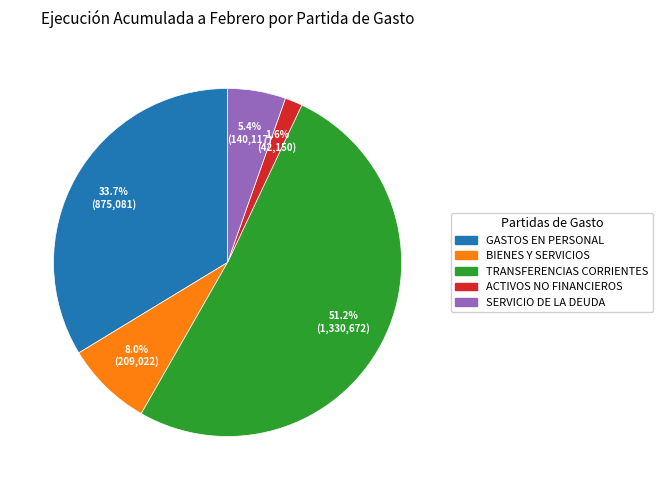

Does SERVICIO DE LA DEUDA account for over 50% of the chart?

No